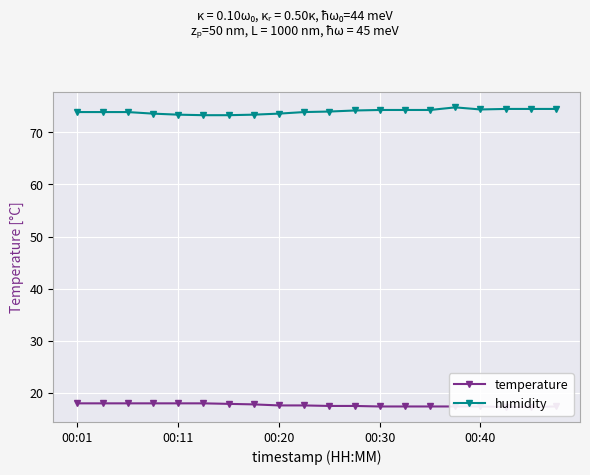

Count the temperature values in the range 17 to 18.

20